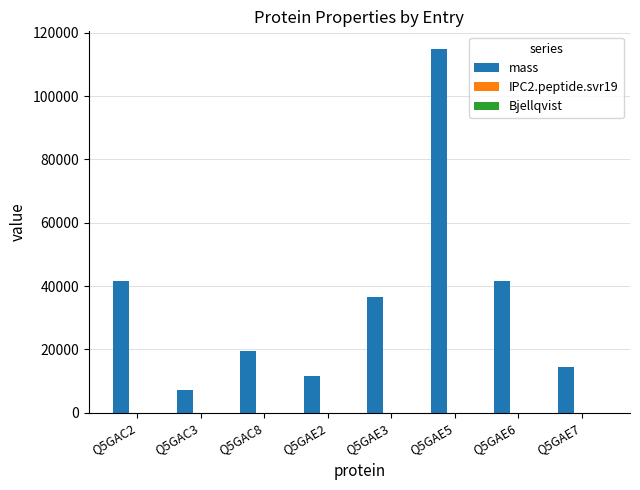

The value of mass at Q5GAE3 is 36484.9. True or false?

True